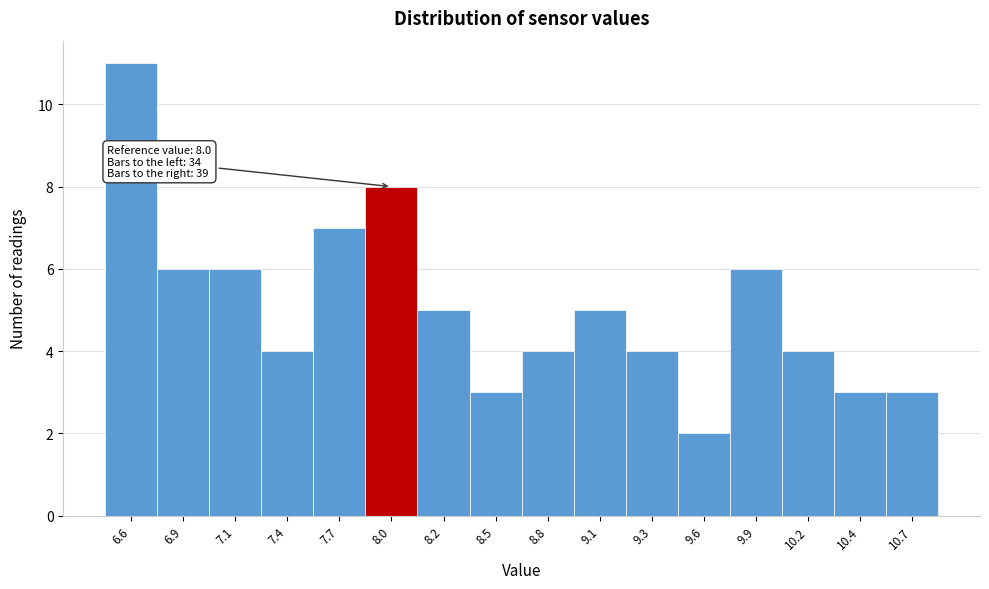

Reading right to left, what are all the values shown in this chart?

10.7=3	10.4=3	10.2=4	9.9=6	9.6=2	9.3=4	9.1=5	8.8=4	8.5=3	8.2=5	8.0=8	7.7=7	7.4=4	7.1=6	6.9=6	6.6=11